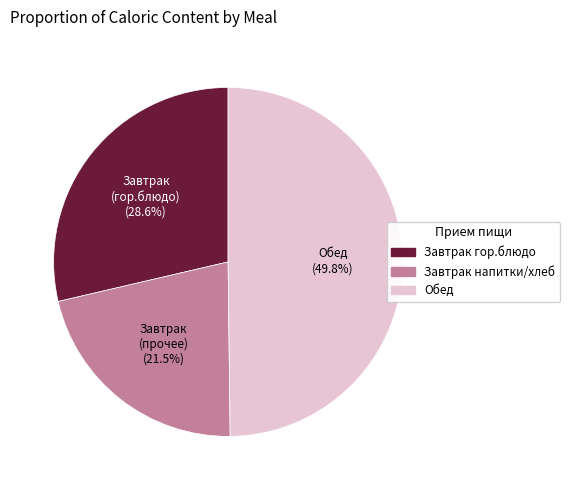

How many segments does this pie chart have?

3